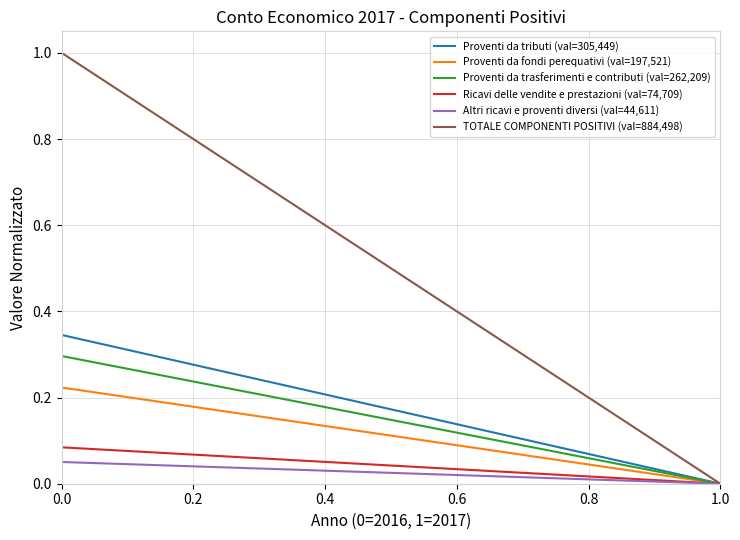

True or false: Proventi da trasferimenti e contributi (val=262,209) has a value of 0.3 at 0.0.

True